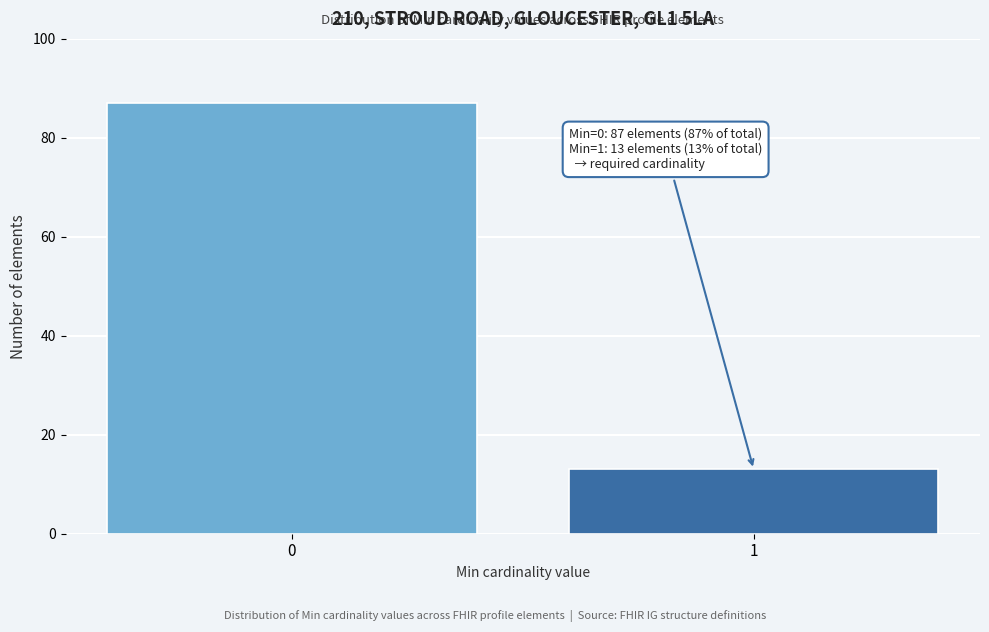

Reading right to left, what are all the values shown in this chart?

1=13	0=87